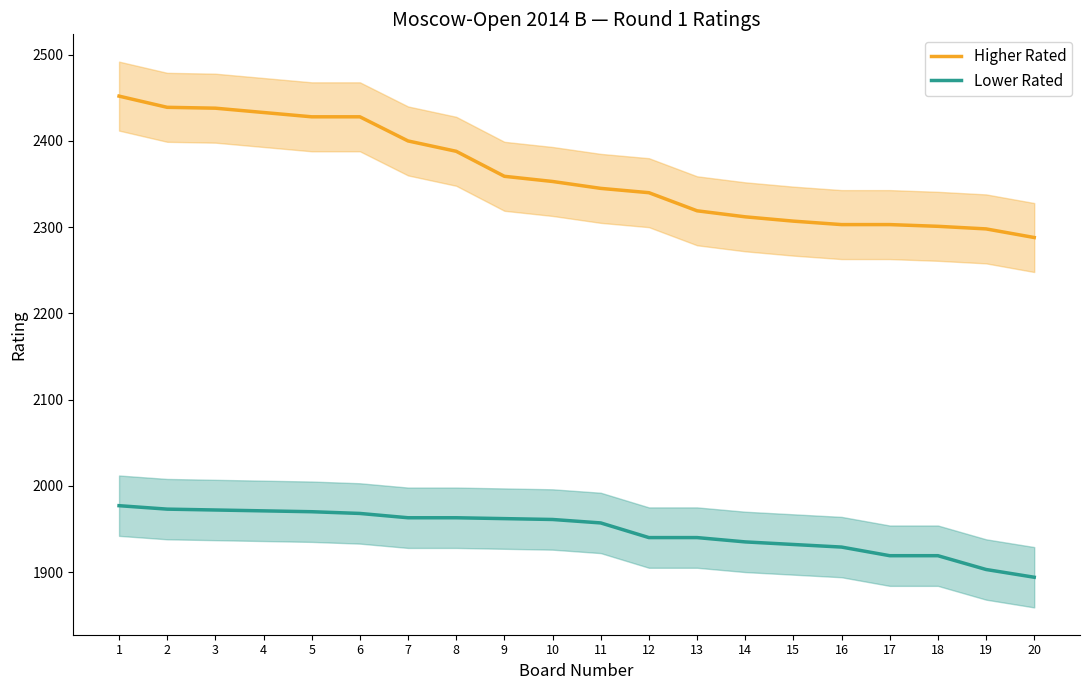

Reading left to right, transcribe all the data shown in this chart.

Higher Rated: 2452	2439	2438	2433	2428	2428	2400	2388	2359	2353	2345	2340	2319	2312	2307	2303	2303	2301	2298	2288
Lower Rated: 1977	1973	1972	1971	1970	1968	1963	1963	1962	1961	1957	1940	1940	1935	1932	1929	1919	1919	1903	1894